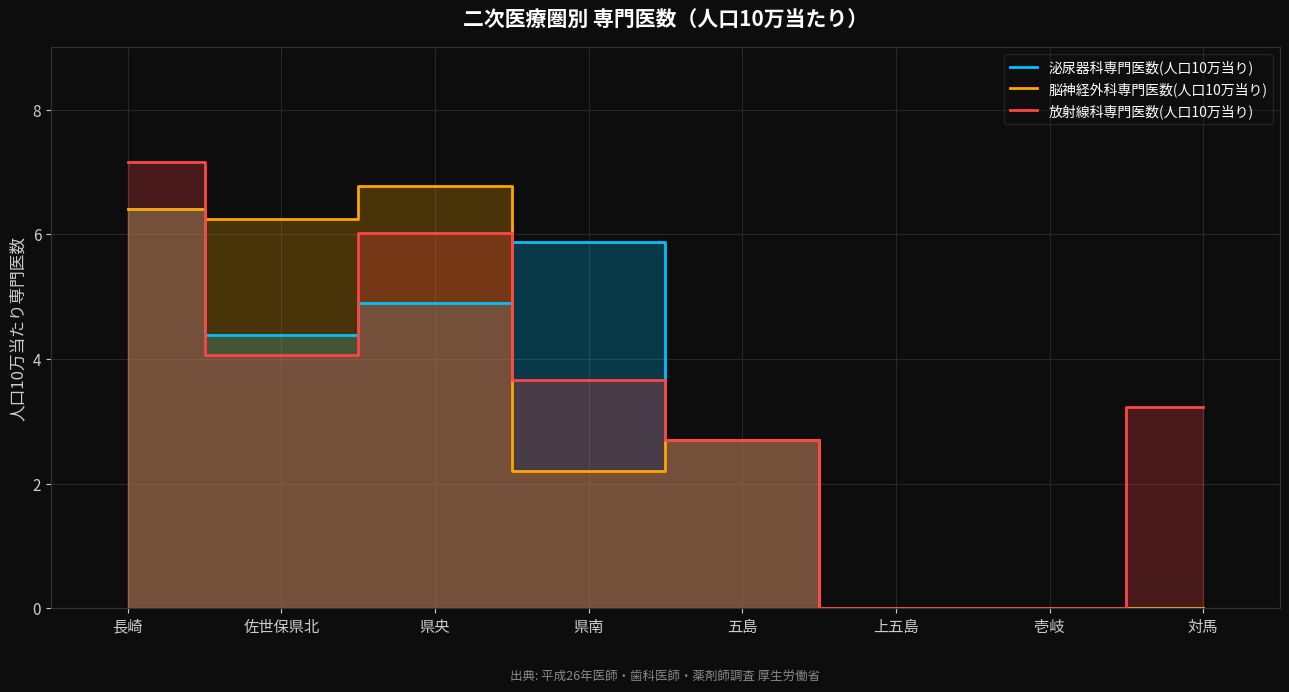

Which series has the widest spread of values?

放射線科専門医数(人口10万当り)